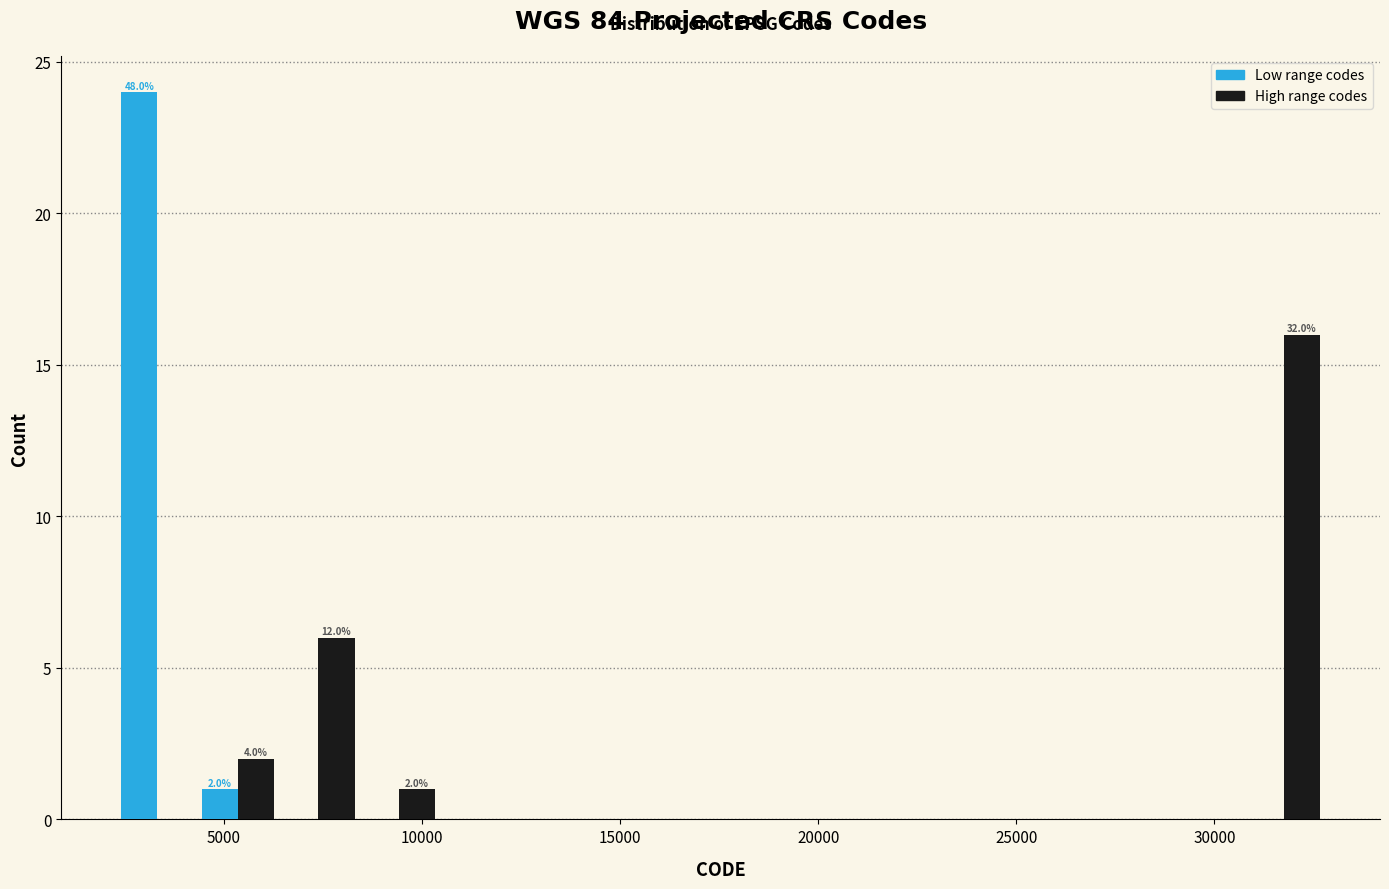

In the Low range codes series, which range on the x-axis has the tallest bar?

2500 to 4500